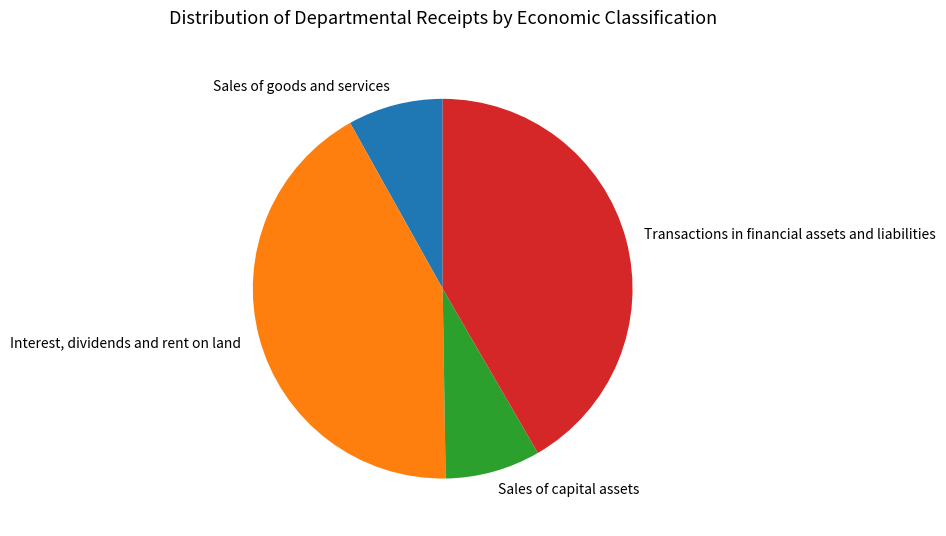

Is it true that Interest, dividends and rent on land is 42% of the pie?

True